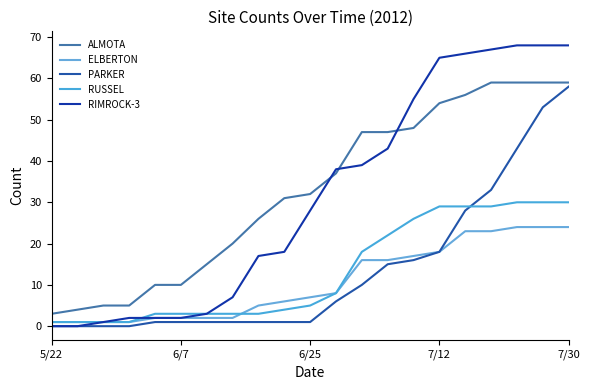

Is this an area chart (filled region under the line)?

No